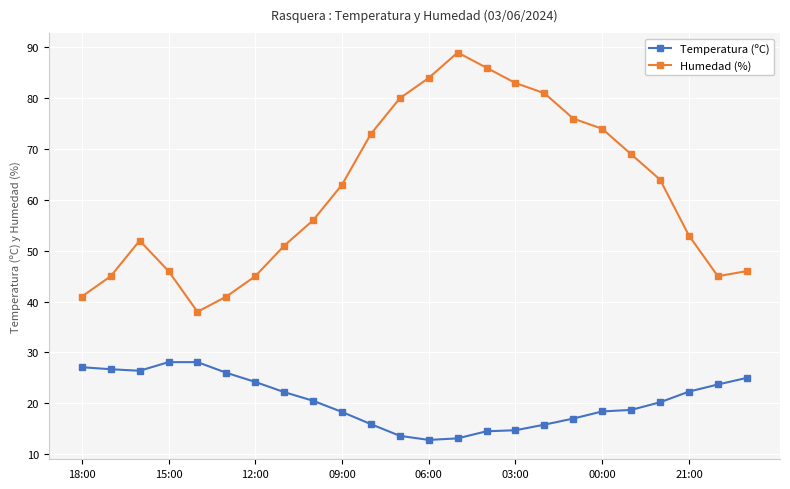

What is the minimum value for Humedad (%)?

38.0